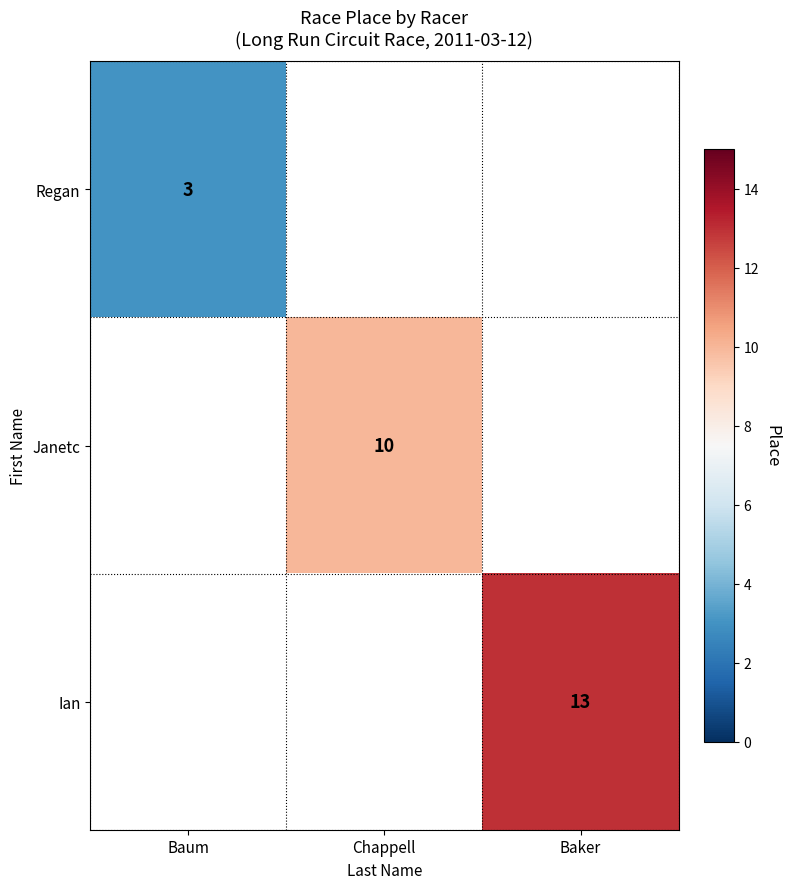

The value of Regan at Baum is 3. True or false?

True